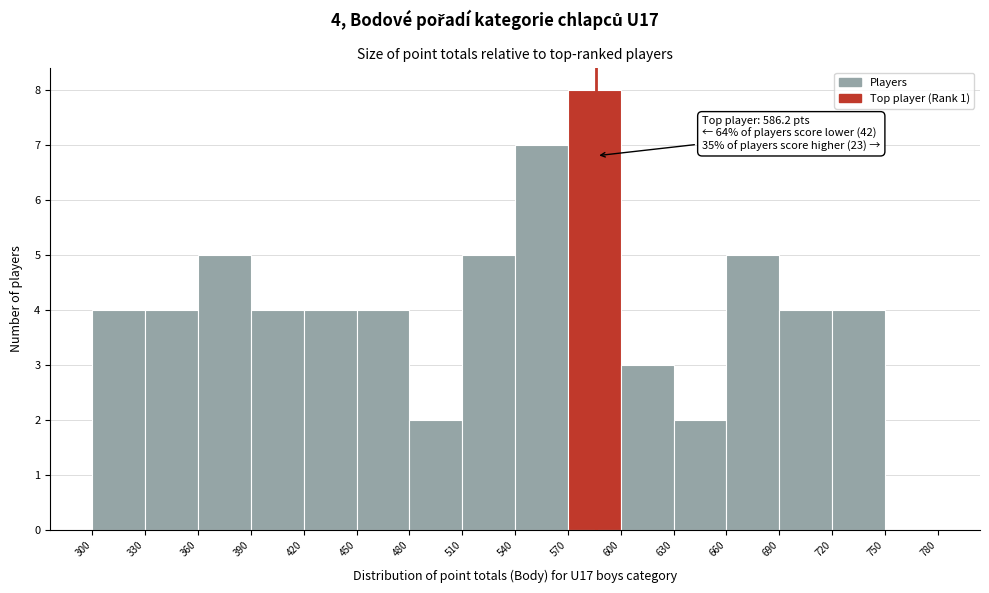

Which range on the x-axis has the tallest bar?

570 to 600